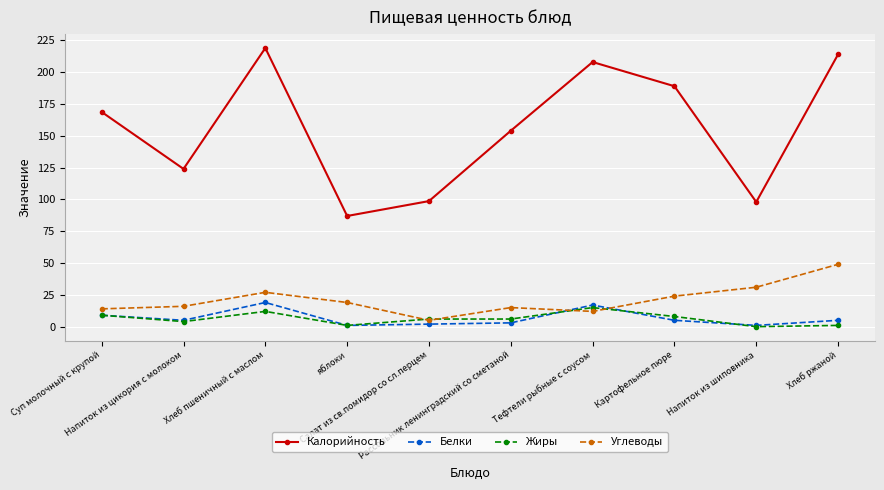

At which category does Углеводы reach its first local valley?

Салат из св.помидор со сл.перцем